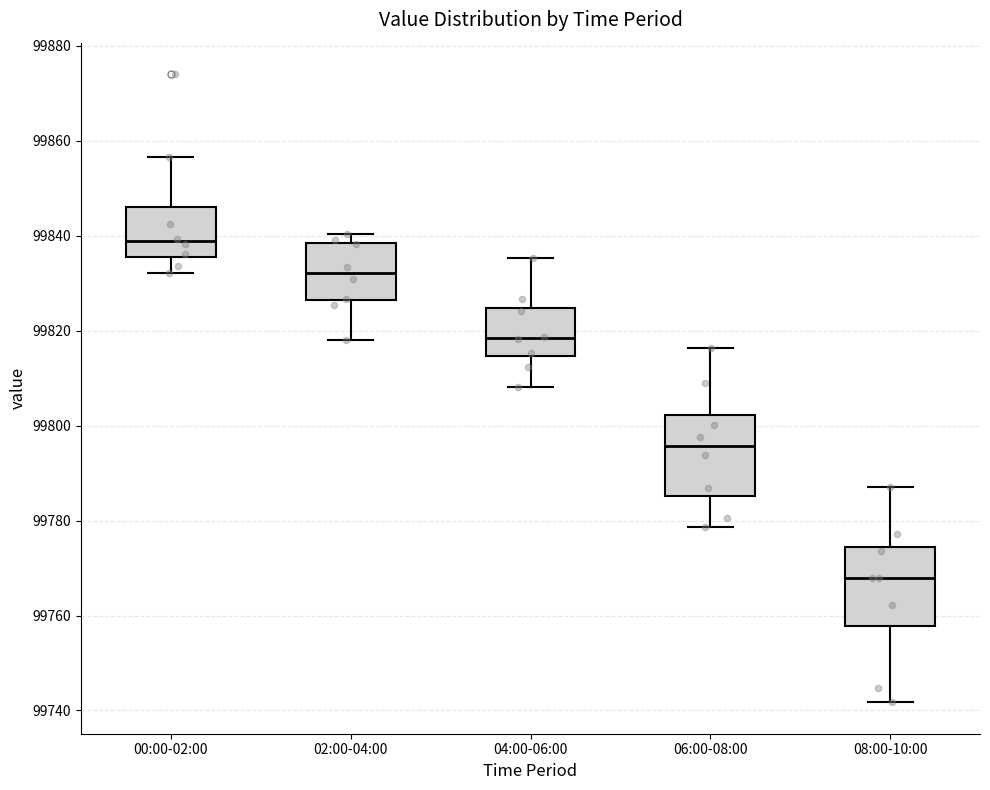

Where does the median line of the box for 06:00-08:00 sit on the y-axis? The values are not printed on the chart, so give them approximately, as read against the axis.

99796